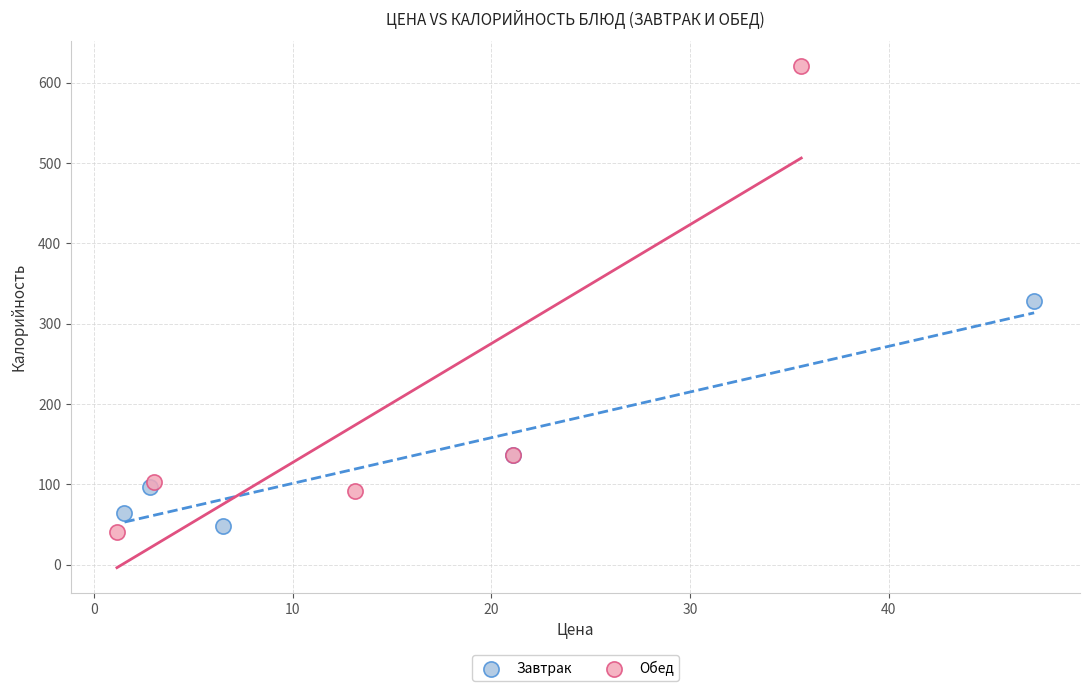

Which series reaches the maximum Y coordinate?

Обед